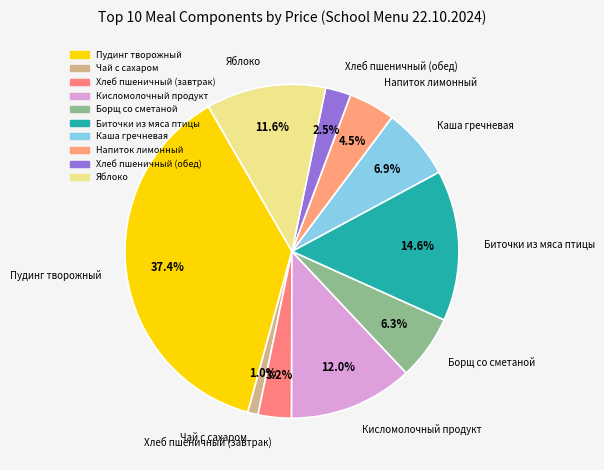

What is the largest slice in the pie chart?

Пудинг творожный